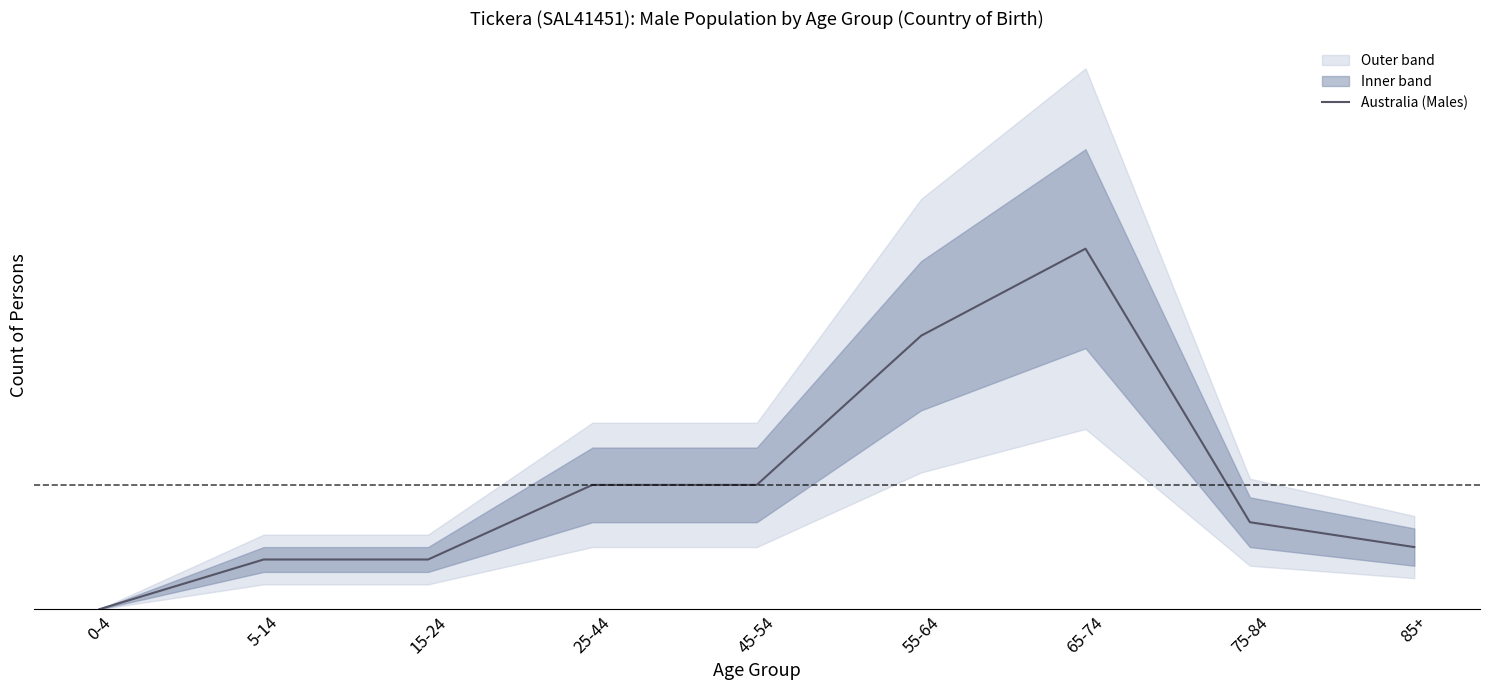

What is the label of the 2nd point from the left?

5-14